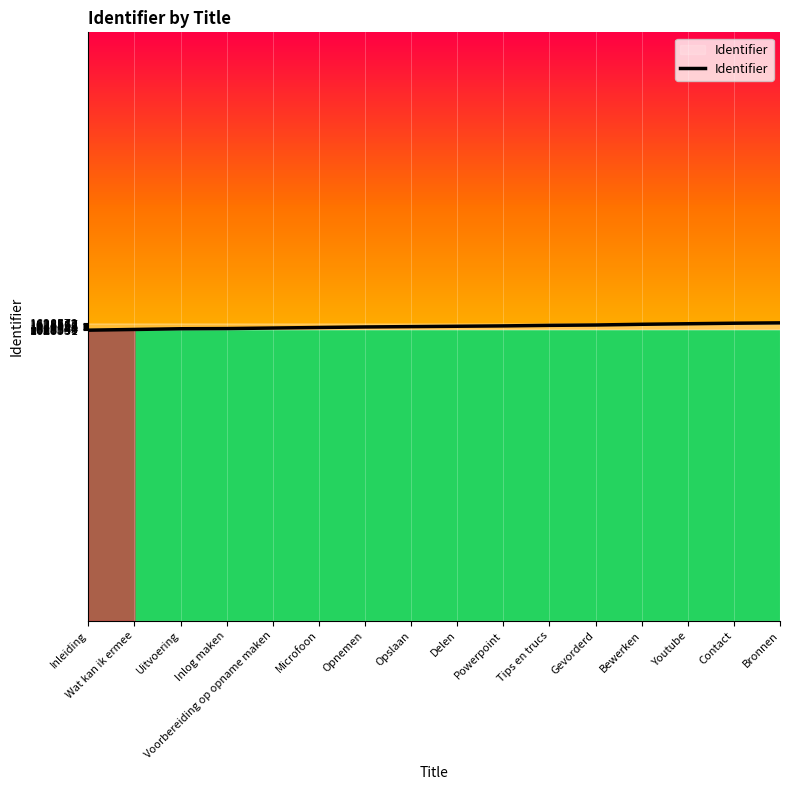

What is the difference between the maximum and second lowest values?

37